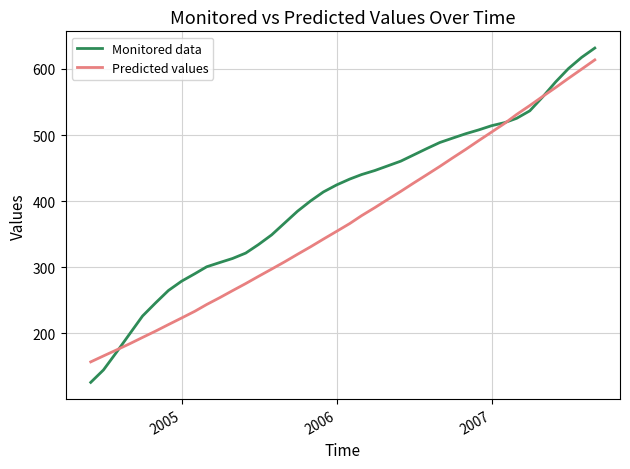

Which series has the widest spread of values?

Monitored data